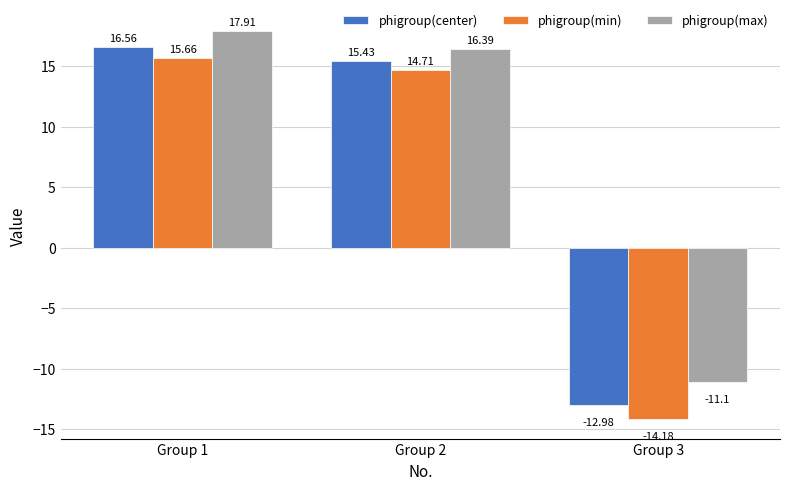

How many values in phigroup(min) are below zero?

1